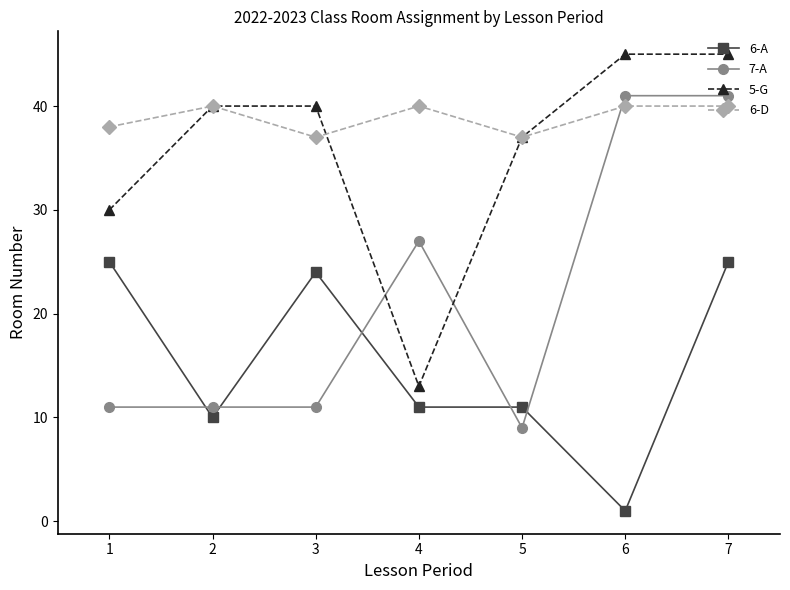

Count the number of data series in this chart.

4